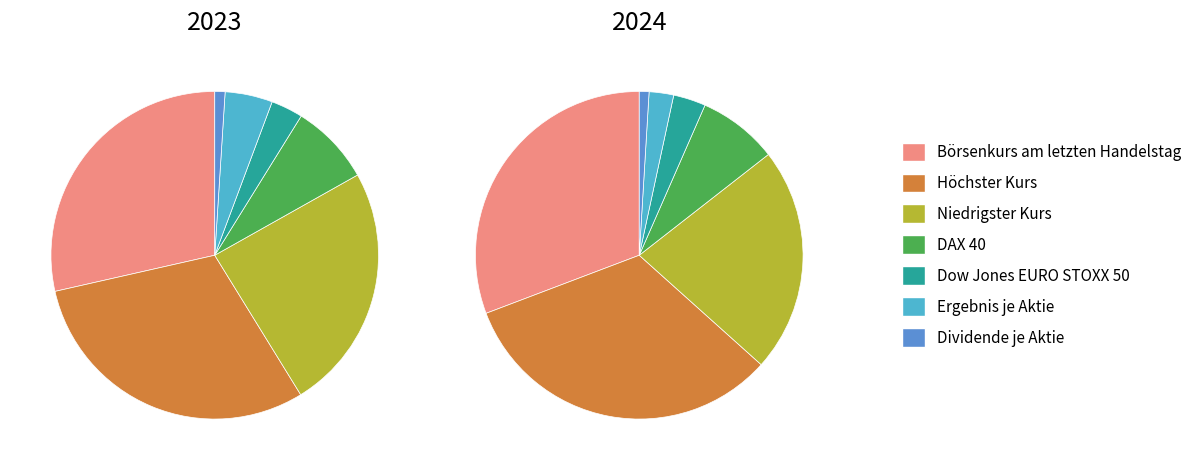

Is it true that 6 is 11% of the pie?

False